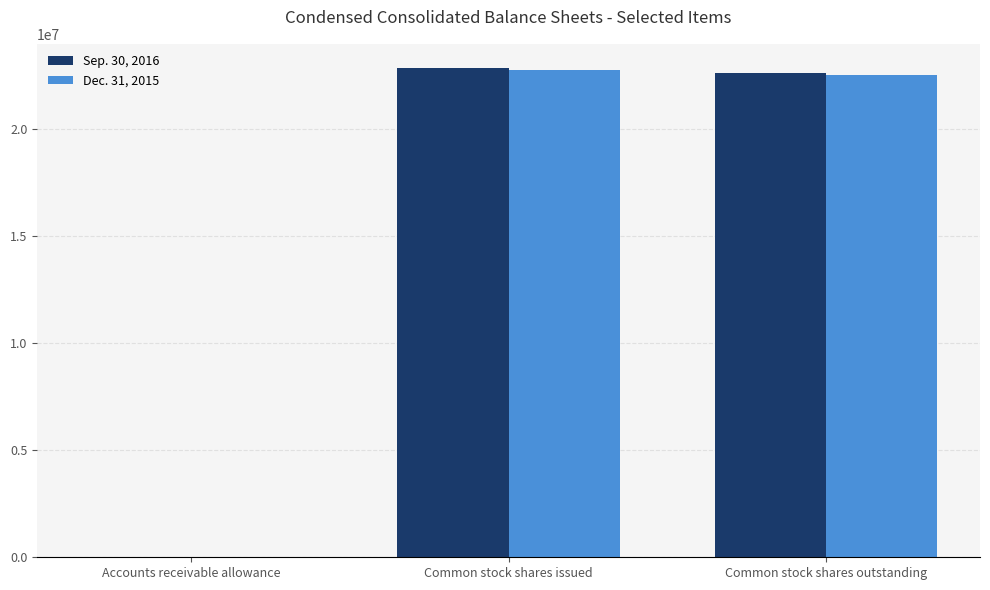

What is the greatest value displayed?

22833821